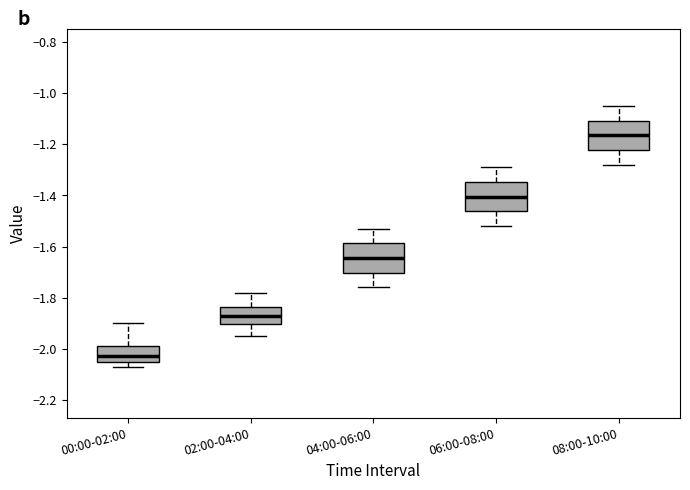

Which box has the lowest median line?

00:00-02:00